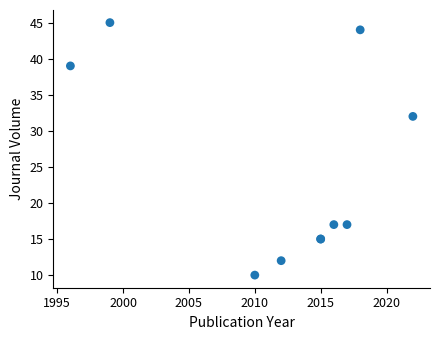

What Y value in the scatter plot is closest to 27?

32